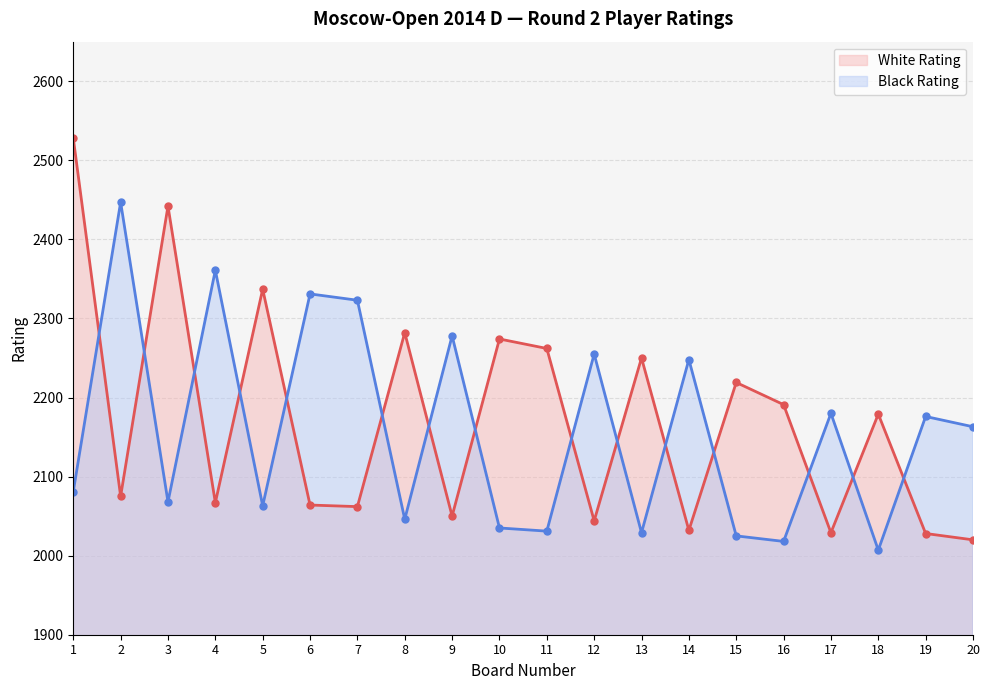

How many data points in White Rating are less than 2179?

10